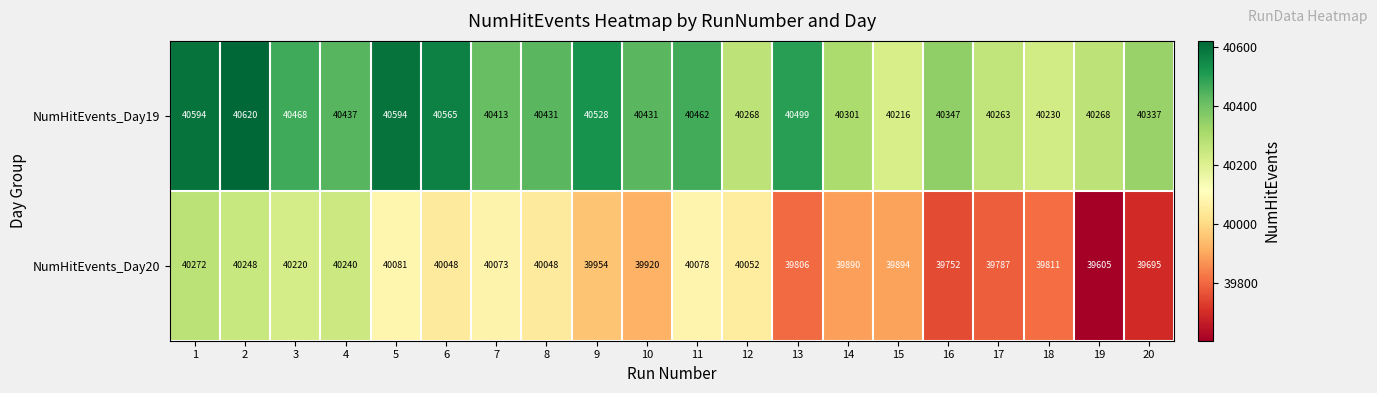

True or false: NumHitEvents_Day20 has a value of 26295 at 5.

False